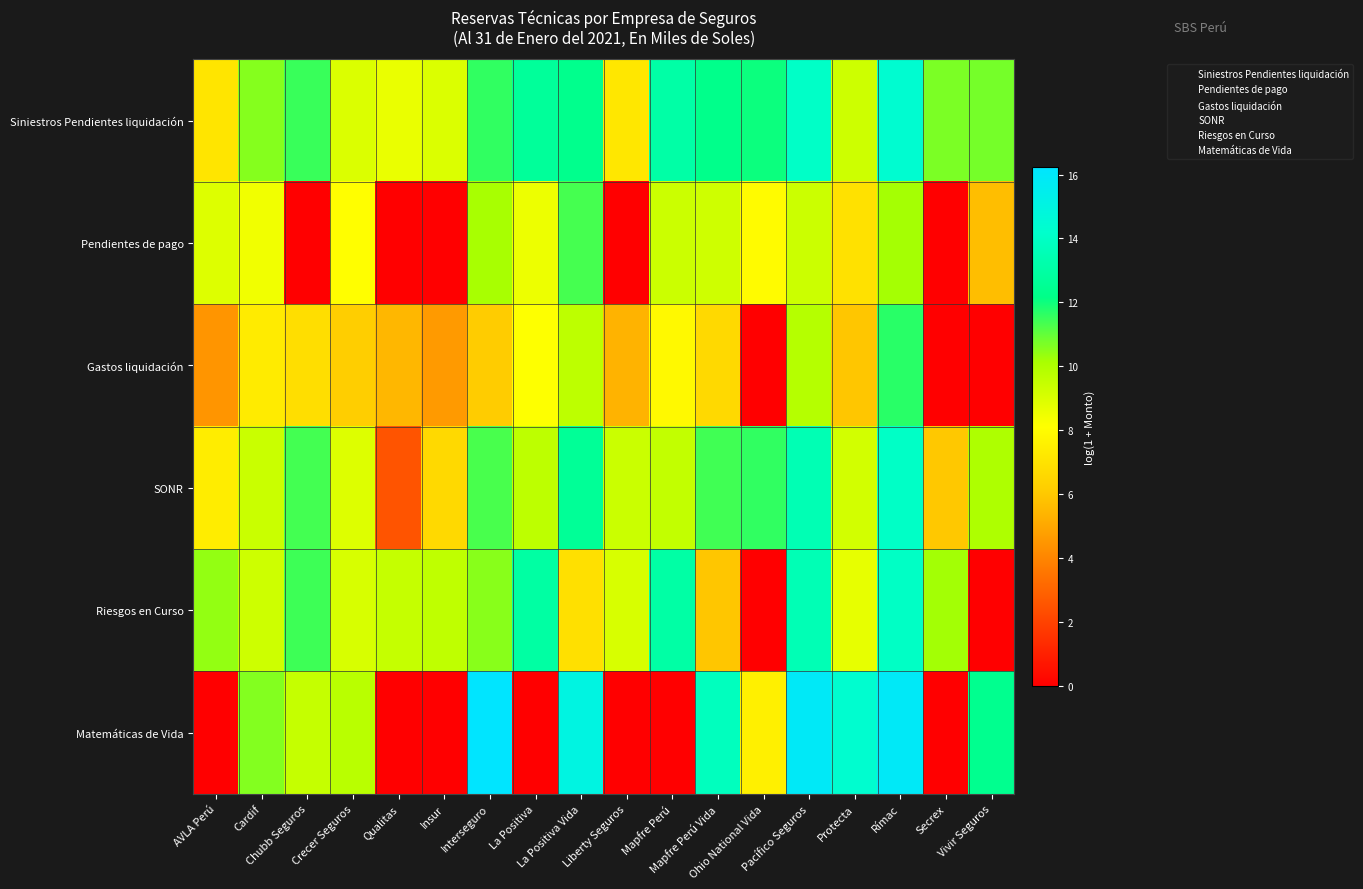

What is the spread (max minus min) of values at Cardif?

3.3